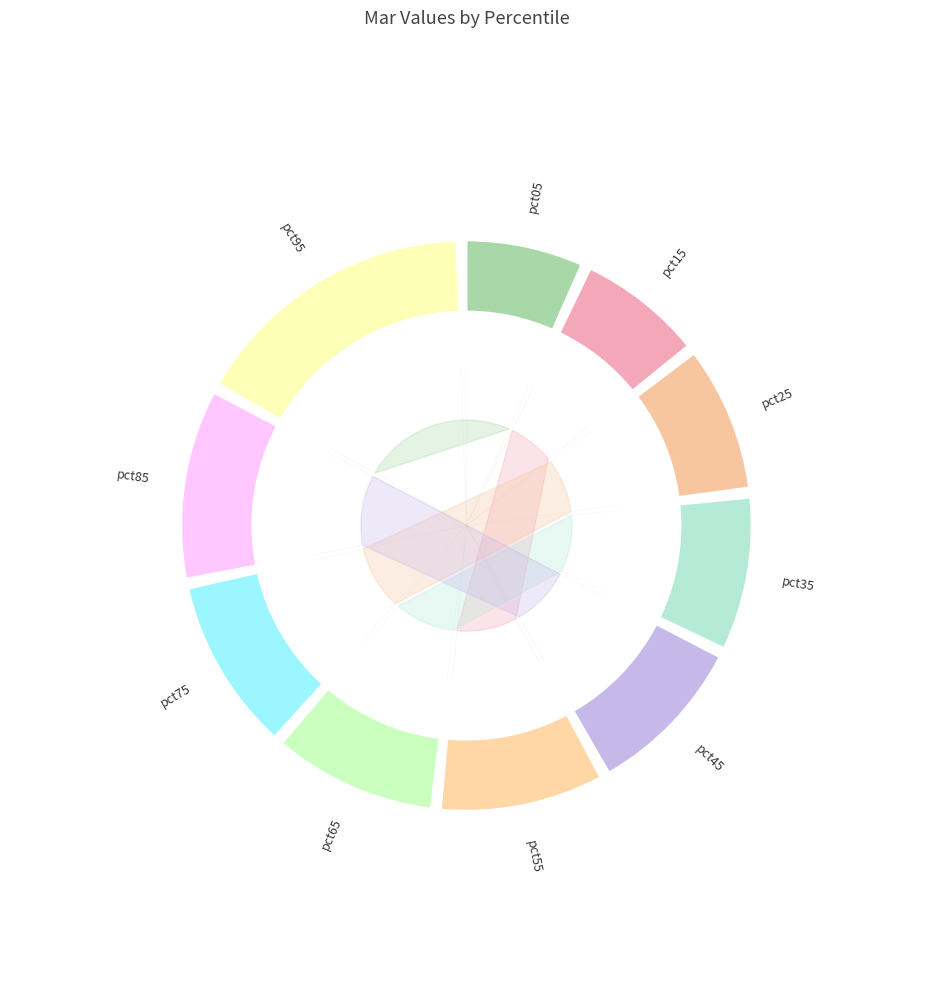

Is the sum of pct45 and pct35 greater than half?

No